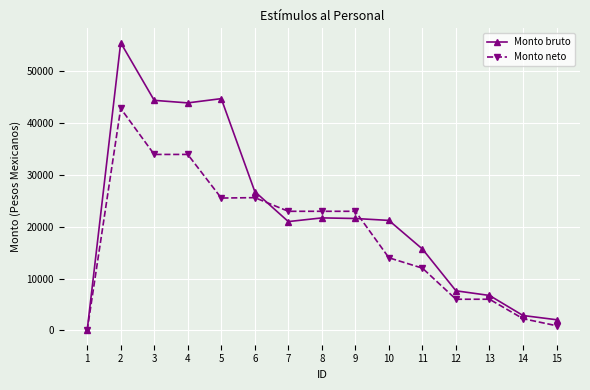

List the series in order of their peak value, lowest first.

Monto neto, Monto bruto